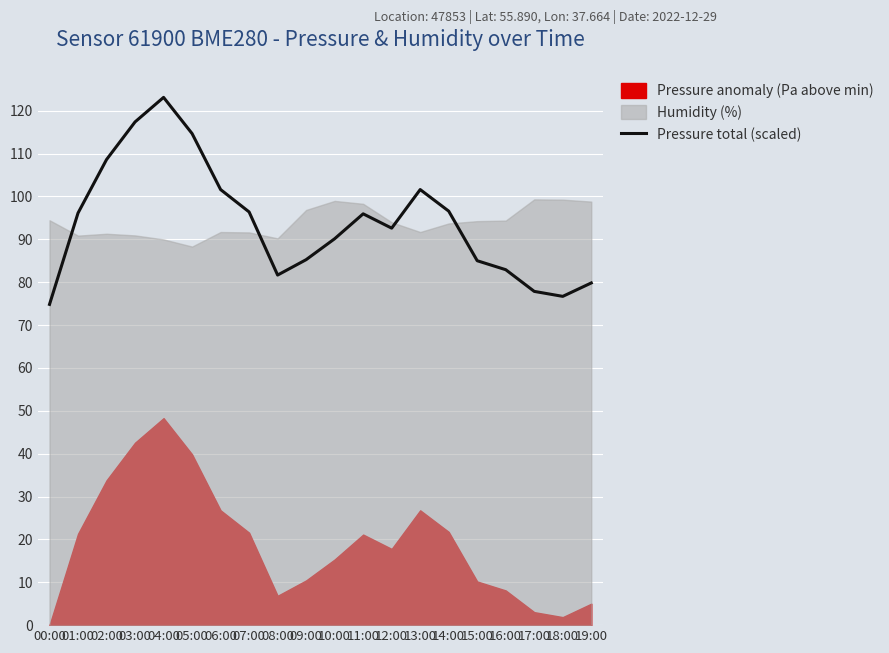

How many values are below 95?

10